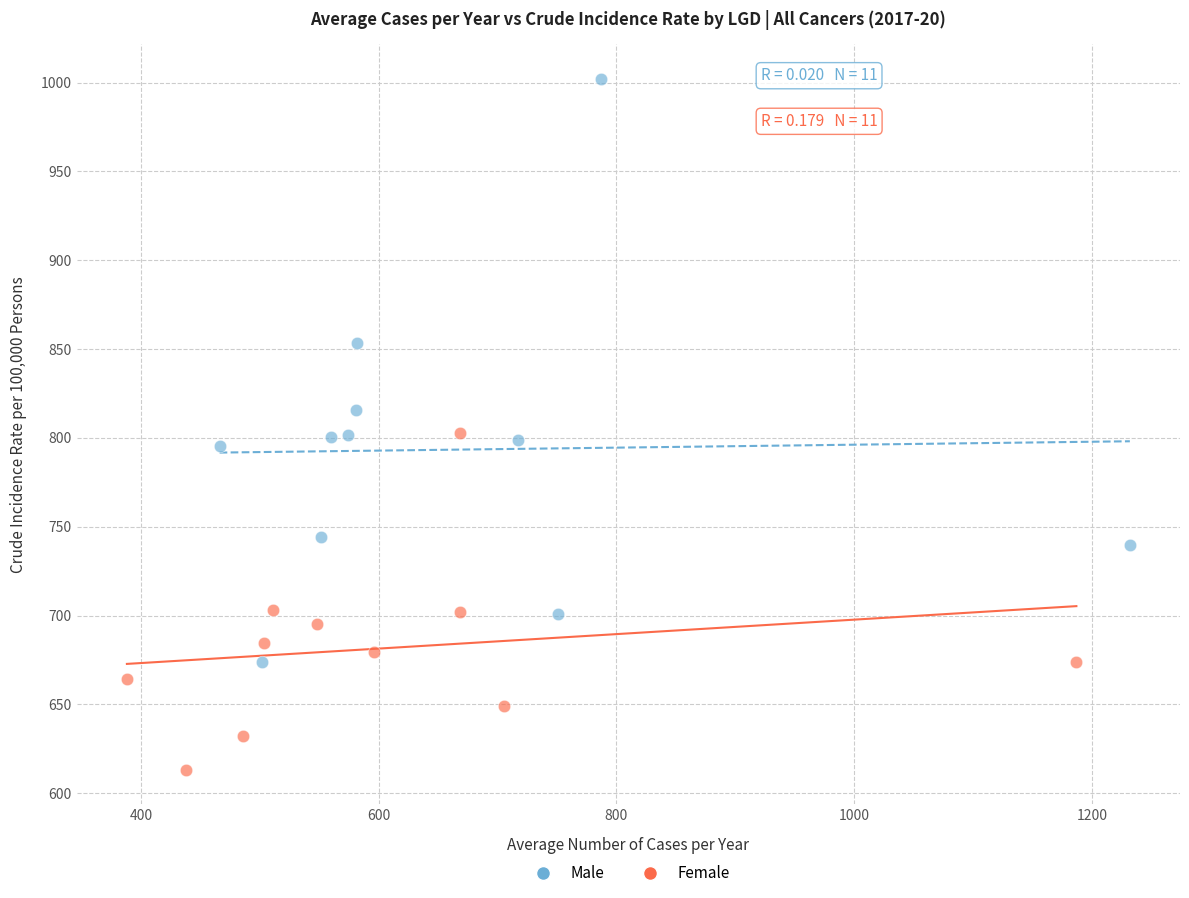

What are all the series names shown in the legend?

Male, Female